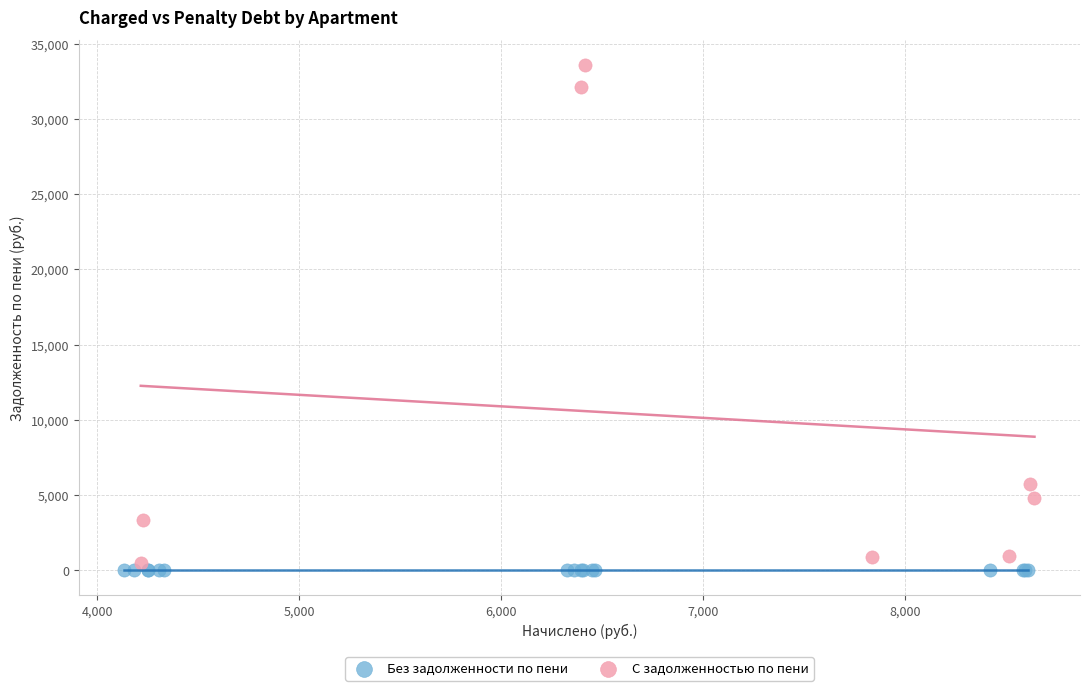

Which series contains the highest Y value?

С задолженностью по пени